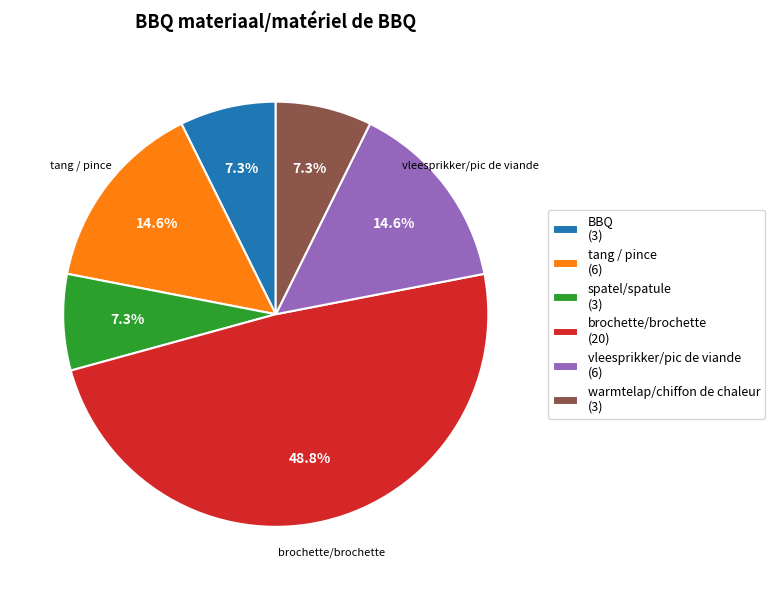

Which has a higher value, spatel/spatule (3) or vleesprikker/pic de viande (6)?

vleesprikker/pic de viande (6)